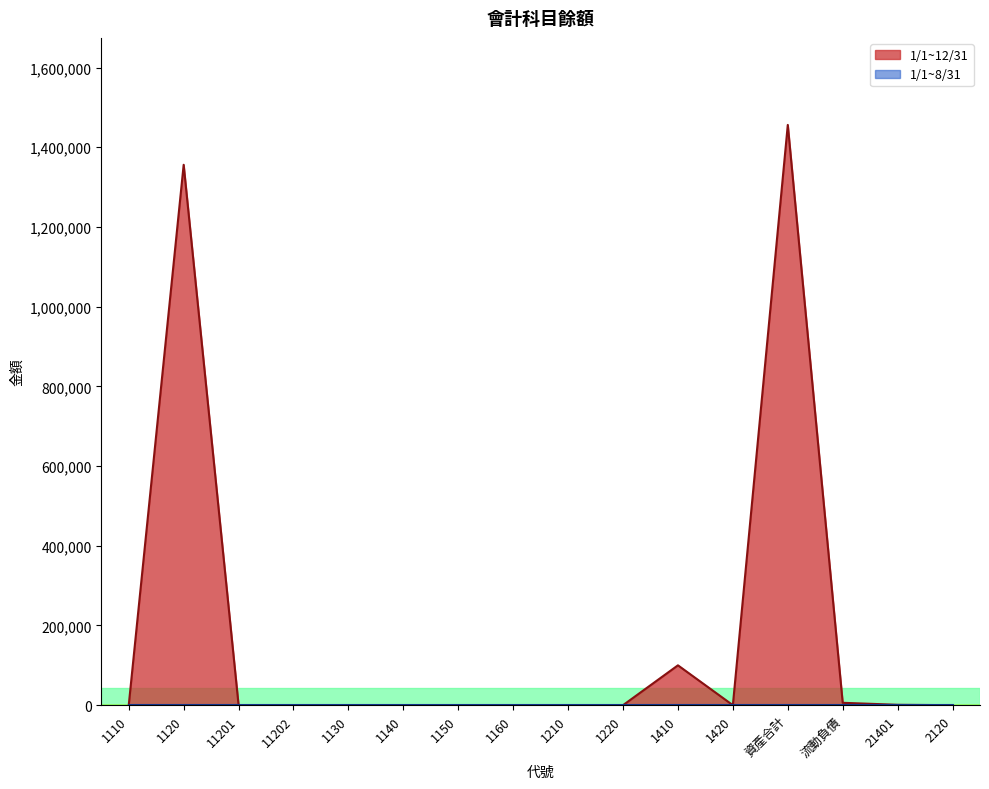

Which has a higher value, 資產合計 or 1220?

資產合計